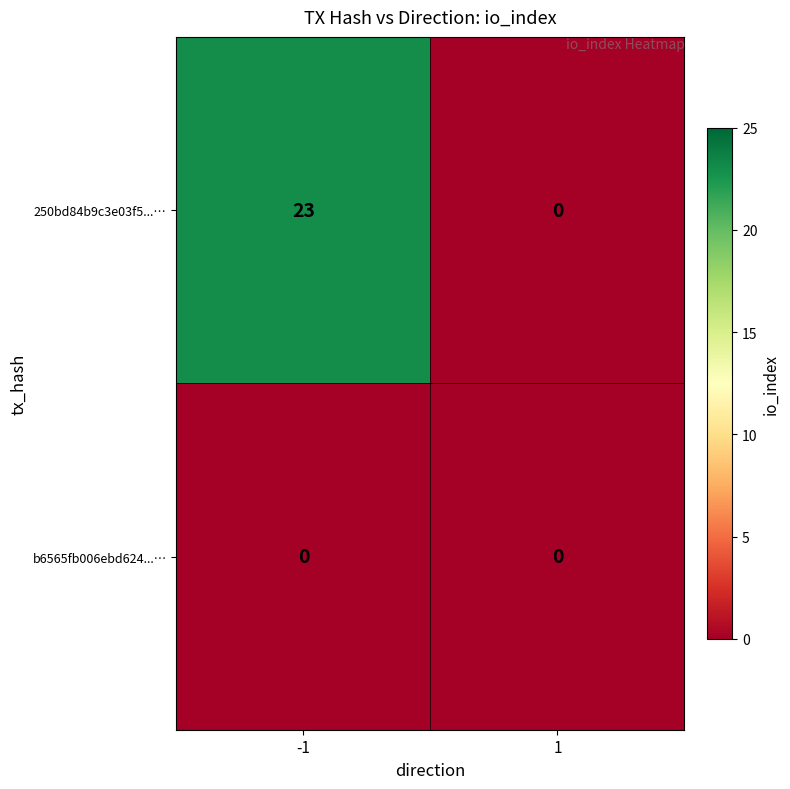

Which series has the widest spread of values?

250bd84b9c3e03f5...…